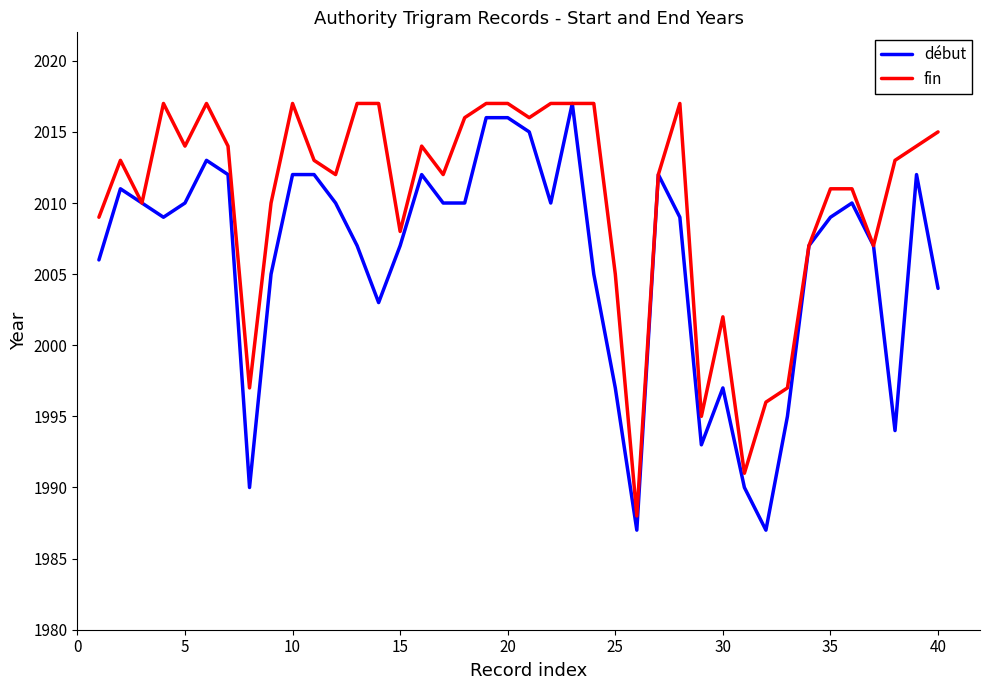

Rank the series by their average value, from highest to lowest.

fin, début